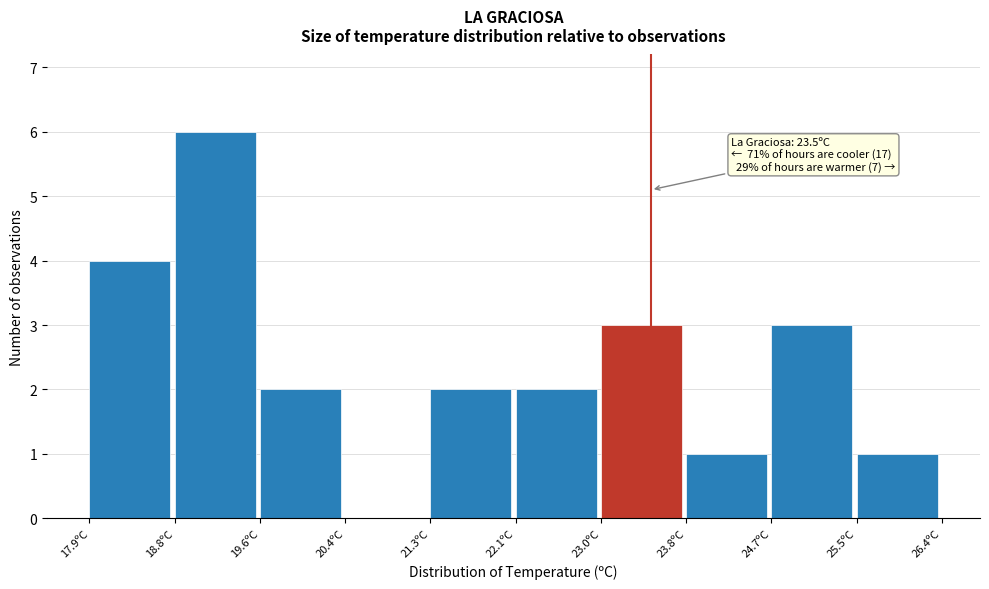

Which range on the x-axis has the tallest bar?

18.75 to 19.60